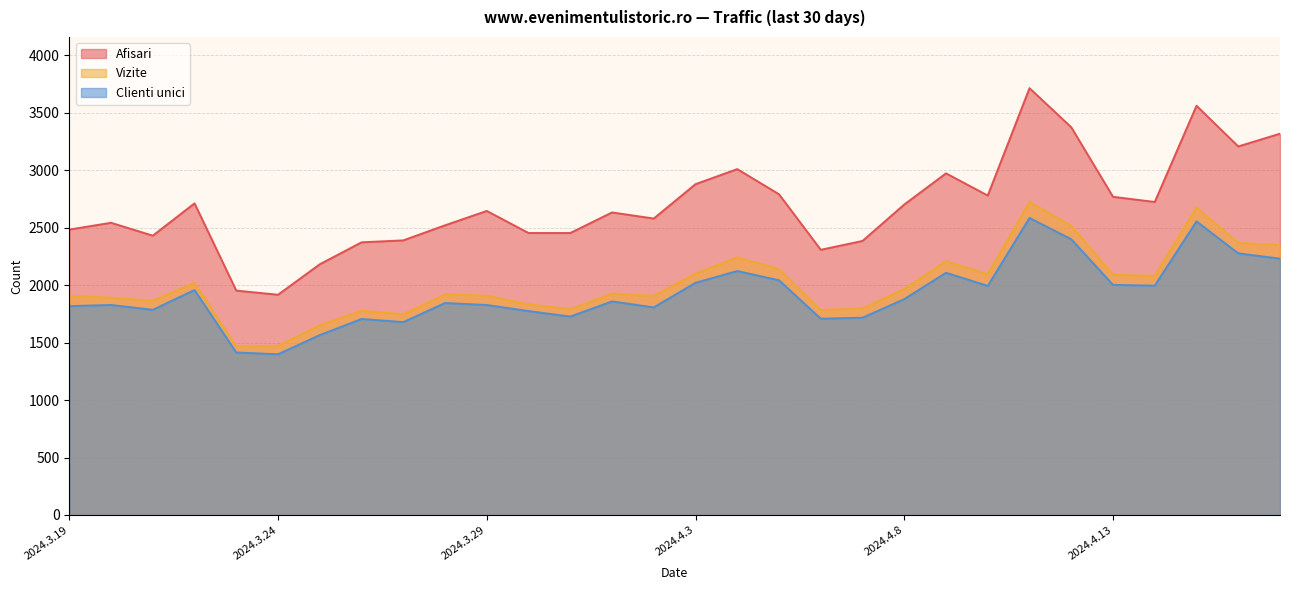

Which series has the largest range (max minus min)?

Afisari